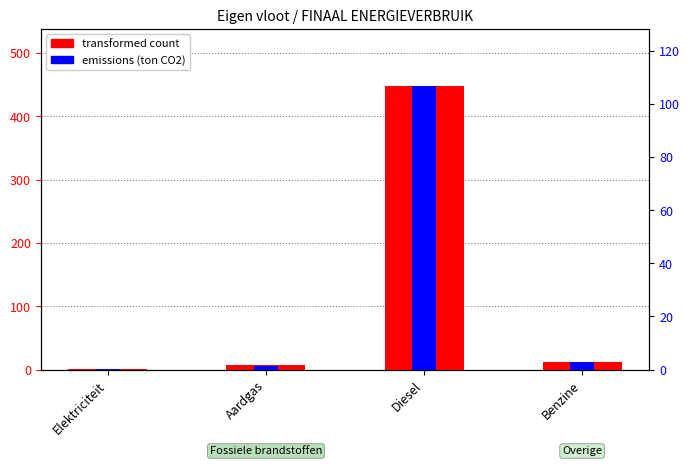

What is the sum of all emissions (ton CO2) values?

111.3